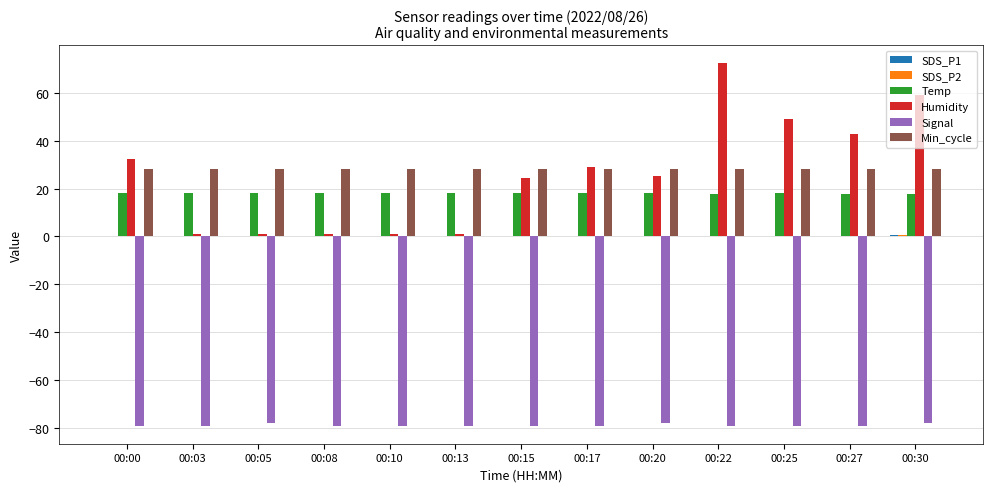

Is it true that Humidity equals 1.0 at 00:05?

True